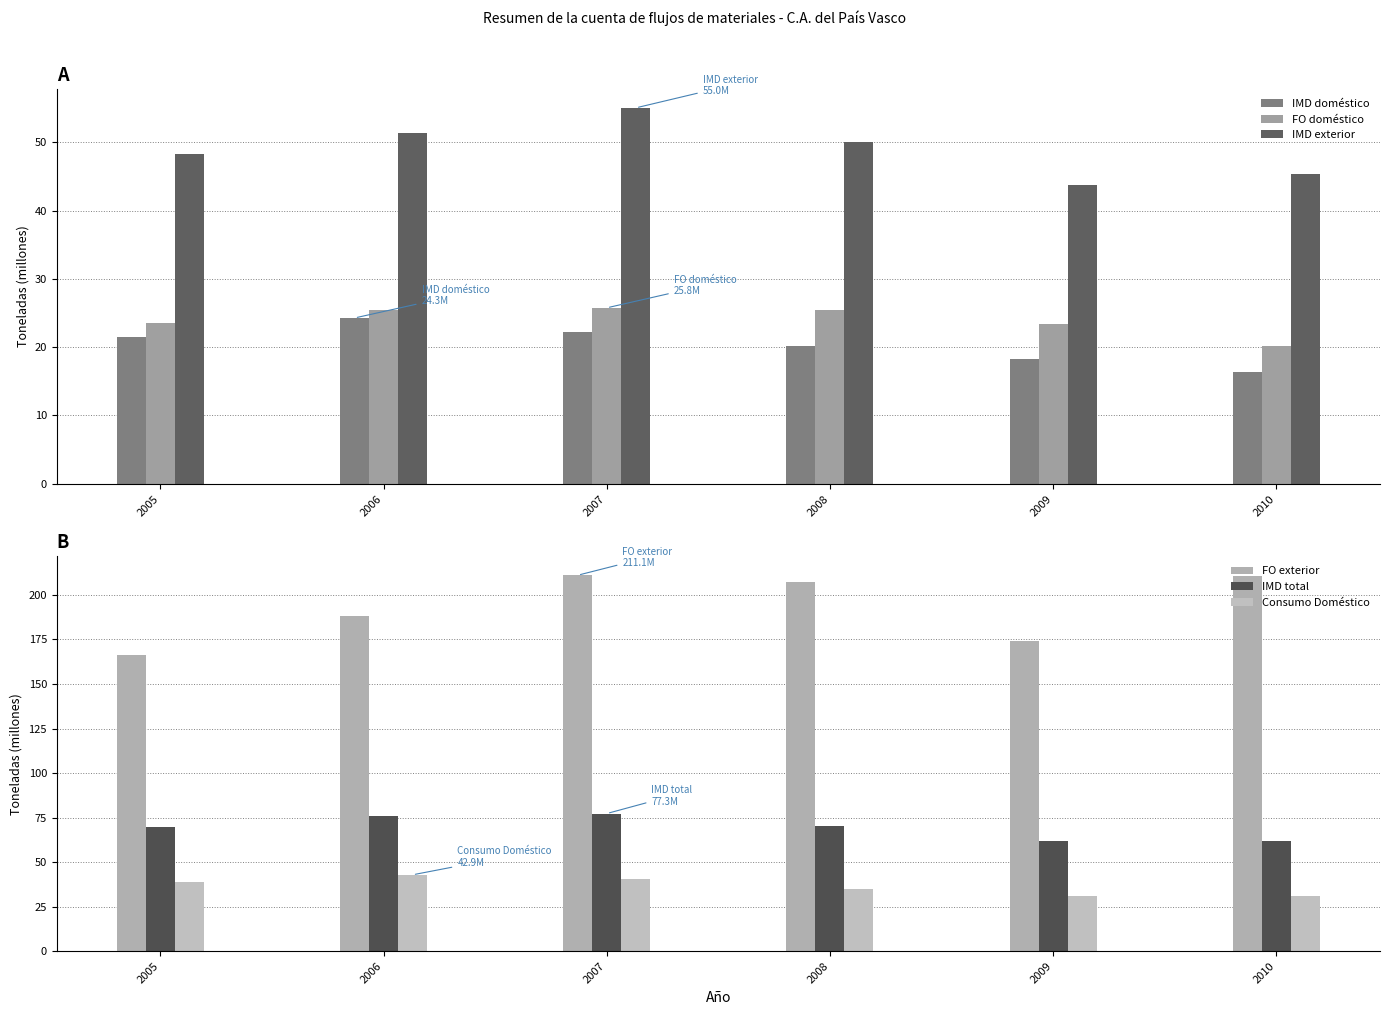

Reading right to left, transcribe all the data shown in this chart.

IMD doméstico: 2010=16.3	2009=18.3	2008=20.2	2007=22.2	2006=24.3	2005=21.5
FO doméstico: 2010=20.1	2009=23.4	2008=25.5	2007=25.8	2006=25.4	2005=23.5
IMD exterior: 2010=45.3	2009=43.7	2008=50.1	2007=55.0	2006=51.4	2005=48.3
FO exterior: 2010=210.7	2009=174.1	2008=207.2	2007=211.1	2006=187.9	2005=166.5
IMD total: 2010=61.6	2009=62.0	2008=70.3	2007=77.3	2006=75.7	2005=69.8
Consumo Doméstico: 2010=30.8	2009=31.0	2008=35.1	2007=40.3	2006=42.9	2005=38.7